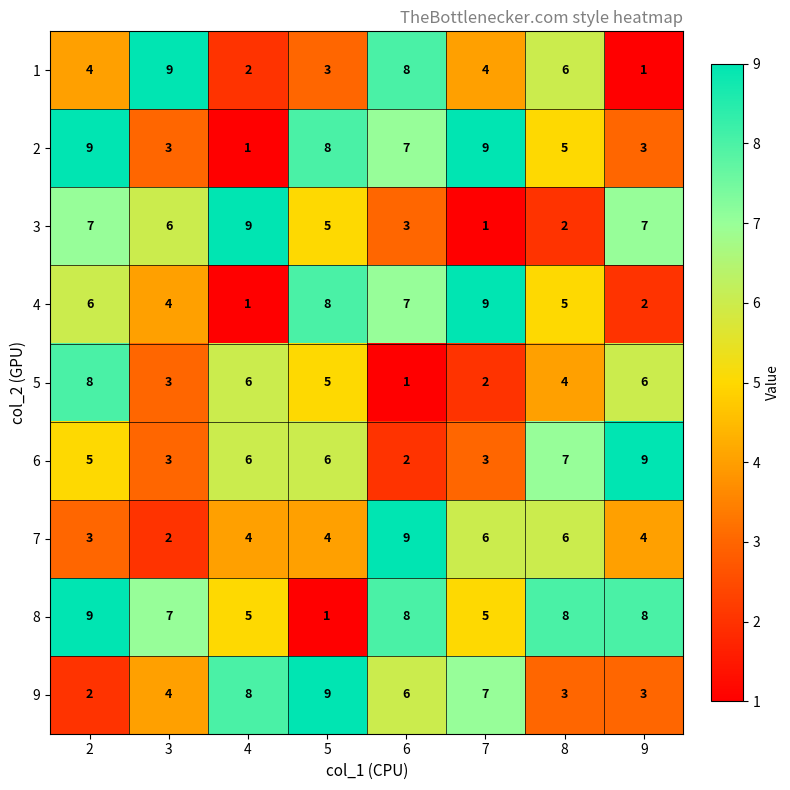

What is the smallest value displayed?

1